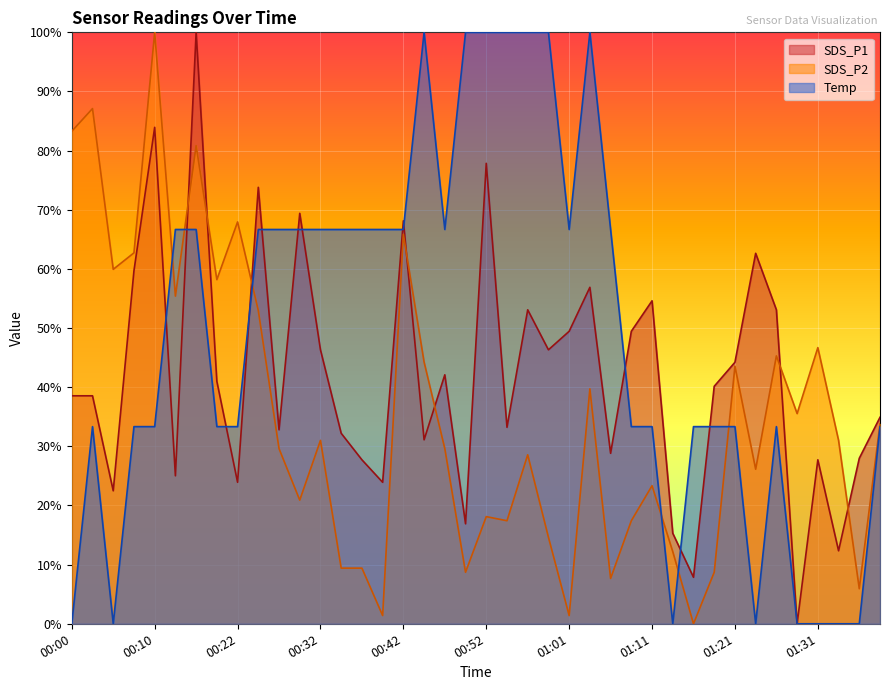

What is the difference between the maximum and minimum values in the SDS_P1 series?

100.0